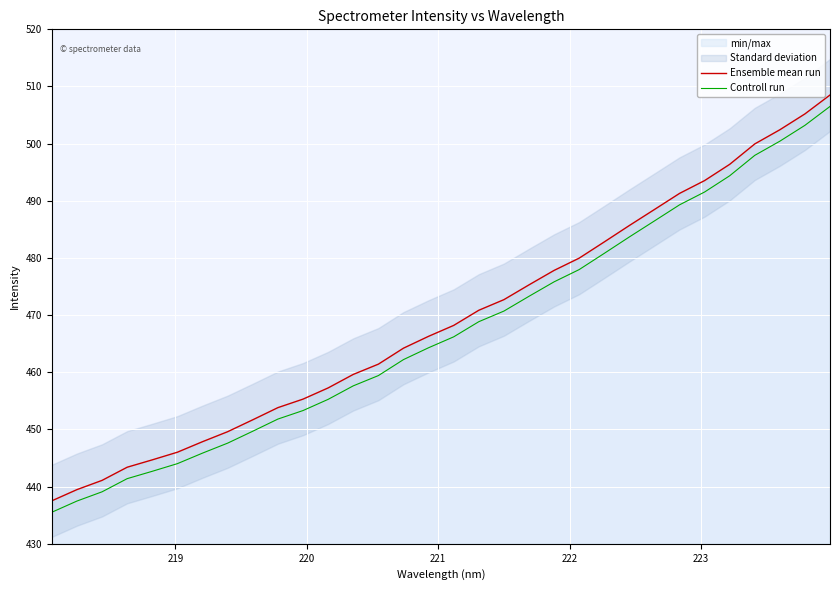

What is the average value of the Ensemble mean run series?

469.3